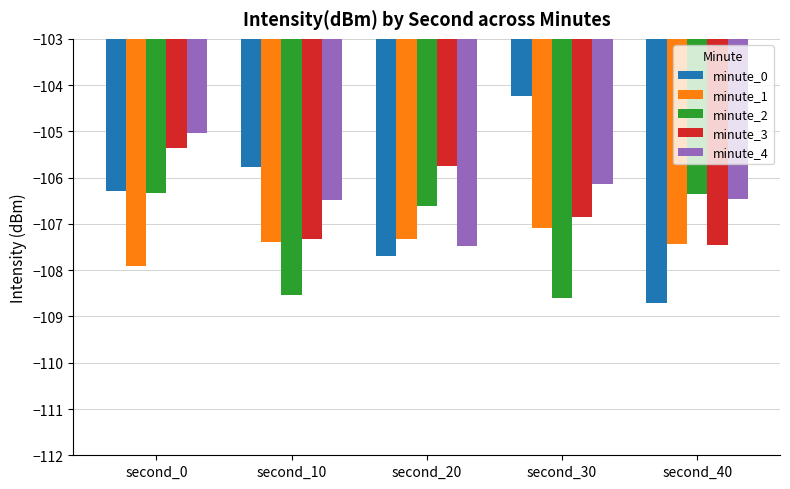

What is the difference between the maximum and minimum values in the minute_1 series?

0.8